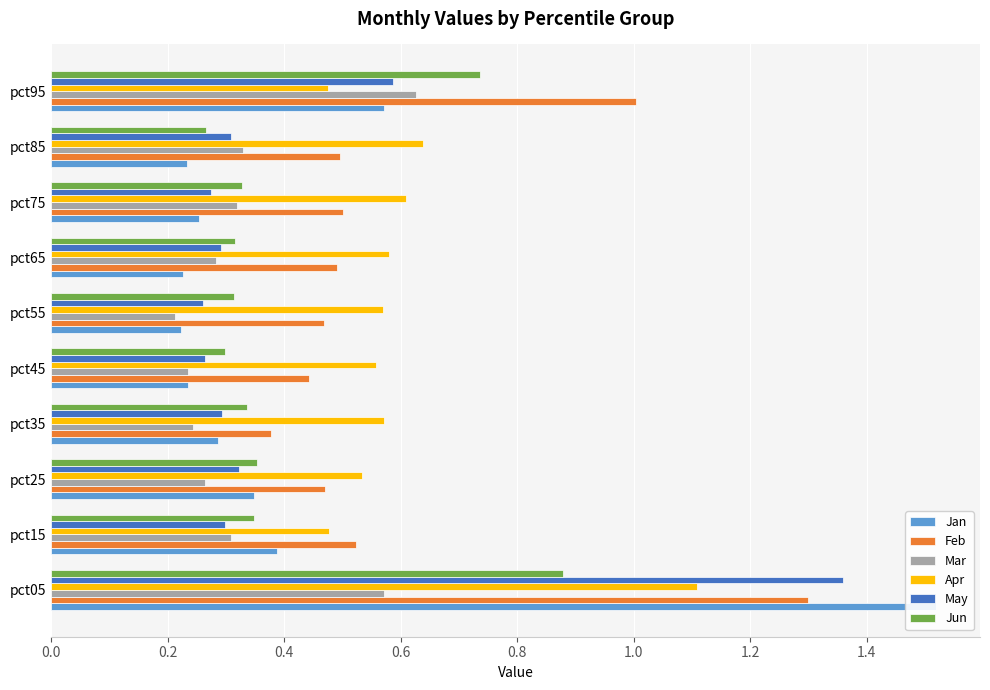

True or false: May has a value of 0.4 at pct65.

False